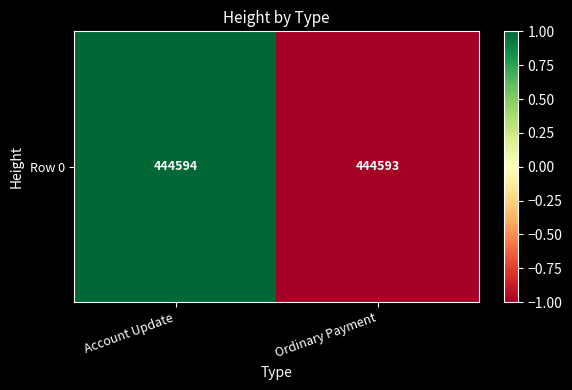

True or false: the data shows -1 at Ordinary Payment.

True